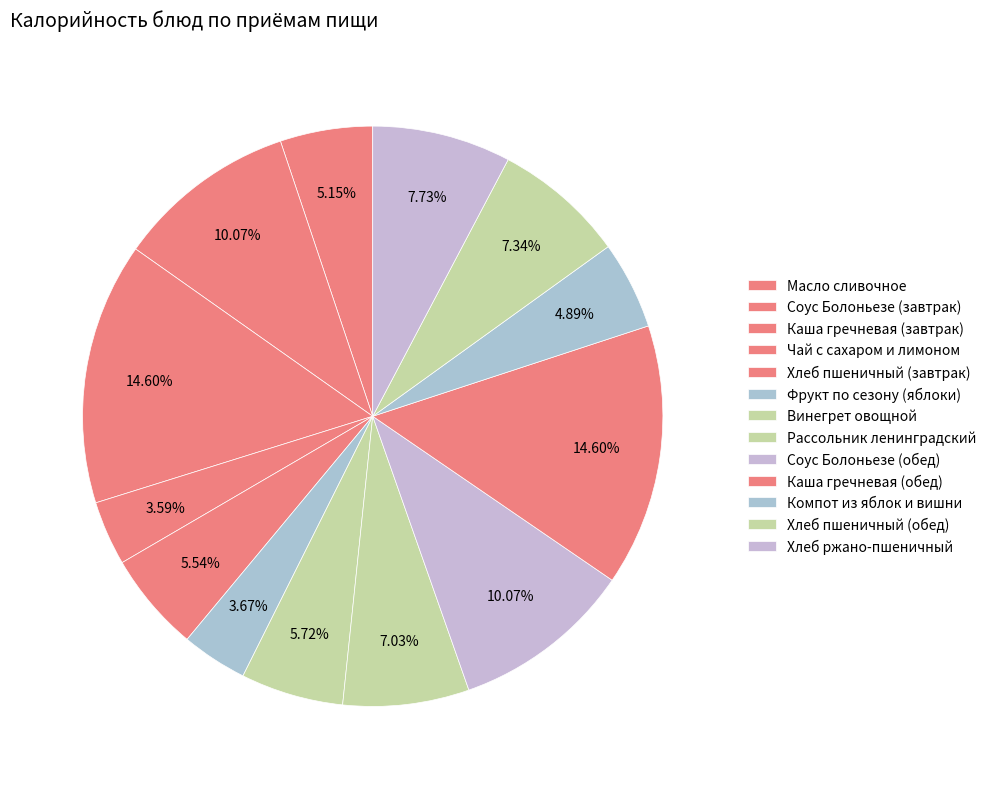

Is Соус Болоньезе (завтрак) the majority of the pie?

No